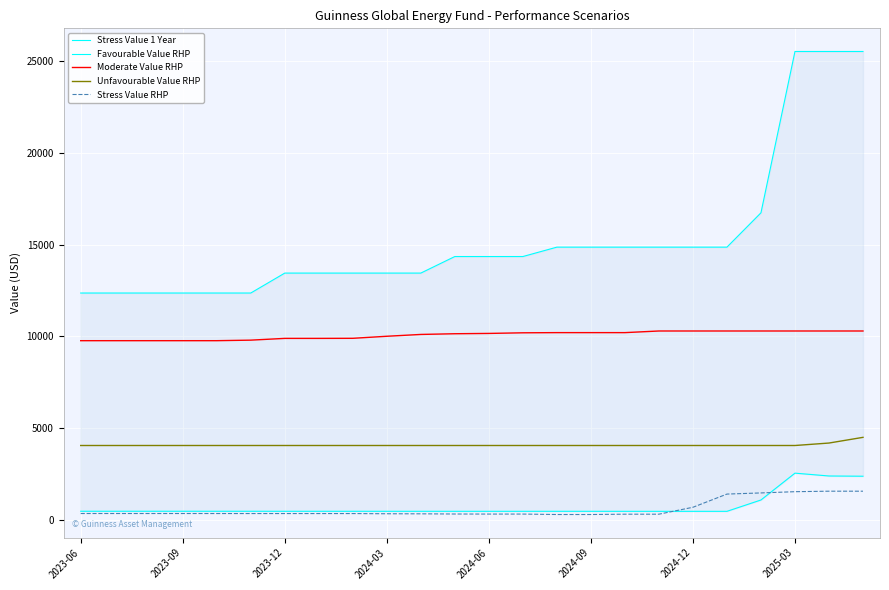

True or false: Stress Value 1 Year and Unfavourable Value RHP intersect in this chart.

False